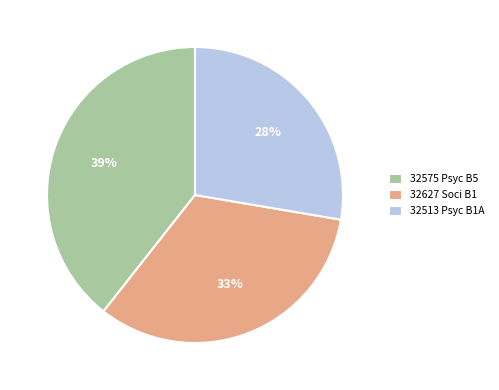

Between 32627 Soci B1 and 32513 Psyc B1A, which is larger?

32627 Soci B1